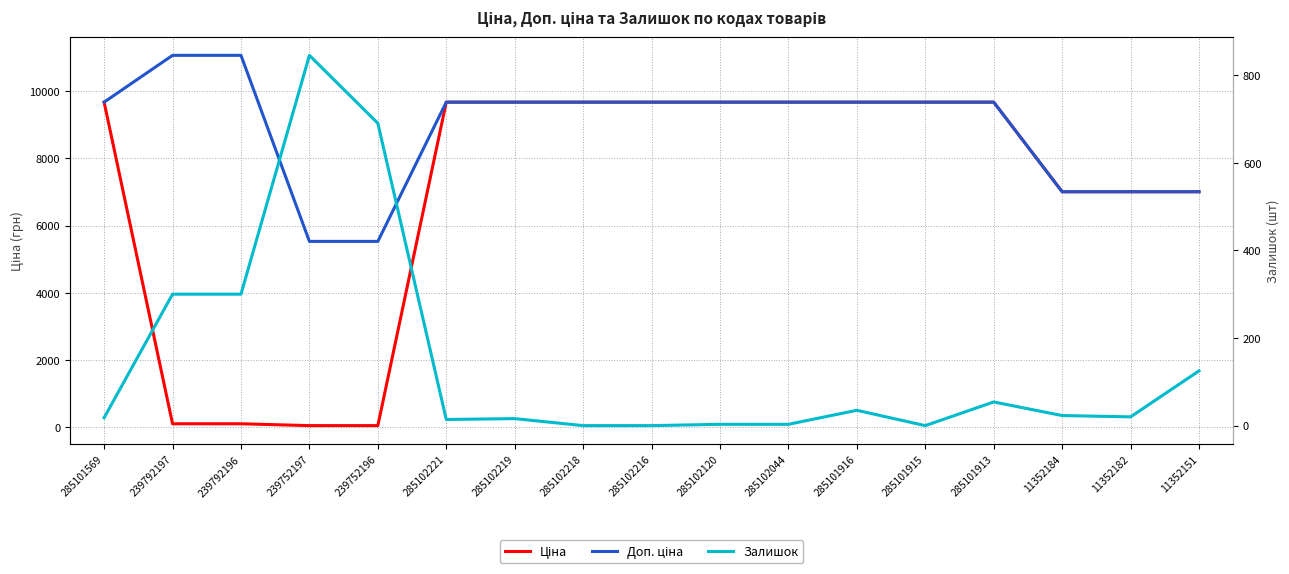

True or false: Ціна and Доп. ціна cross at least once.

False